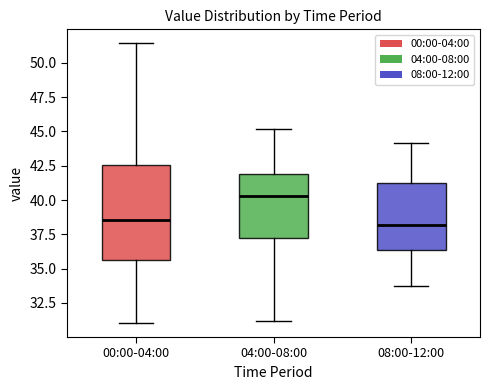

Where is the lower edge of the box for 04:00-08:00 on the y-axis? The values are not printed on the chart, so give them approximately, as read against the axis.

37.0